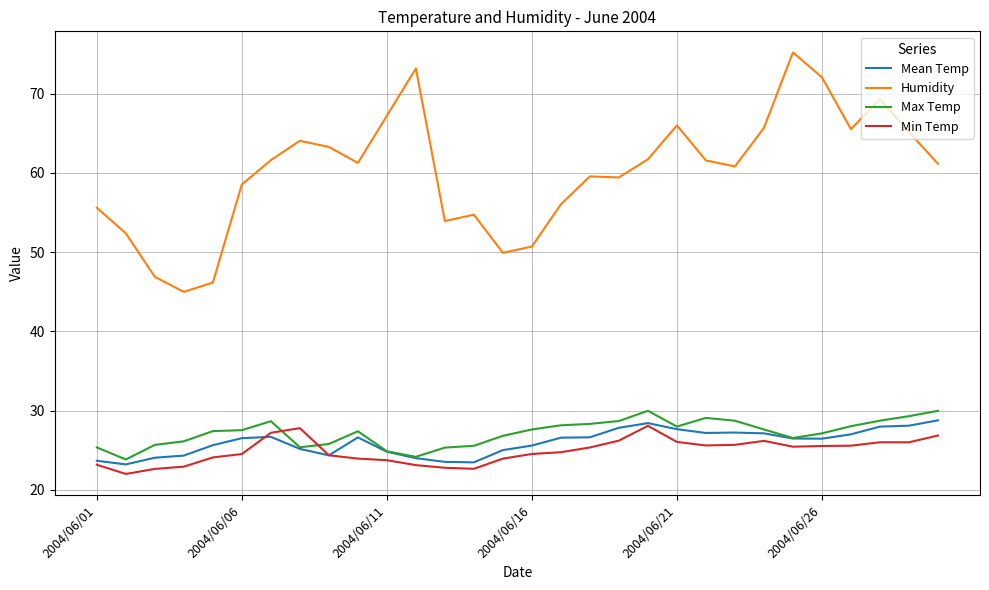

Which series has the largest total across all categories?

Humidity